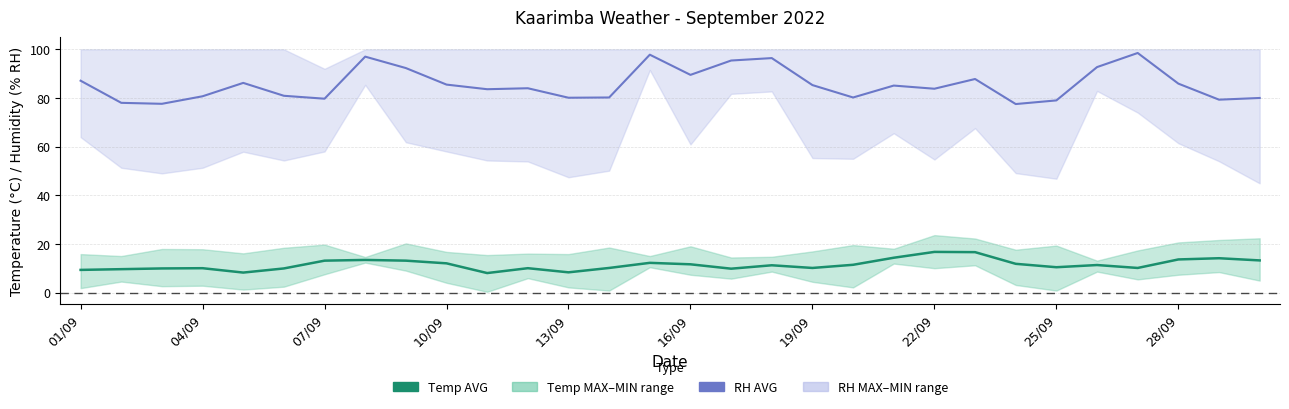

Where is RH AVG nearest to the value 88?

22